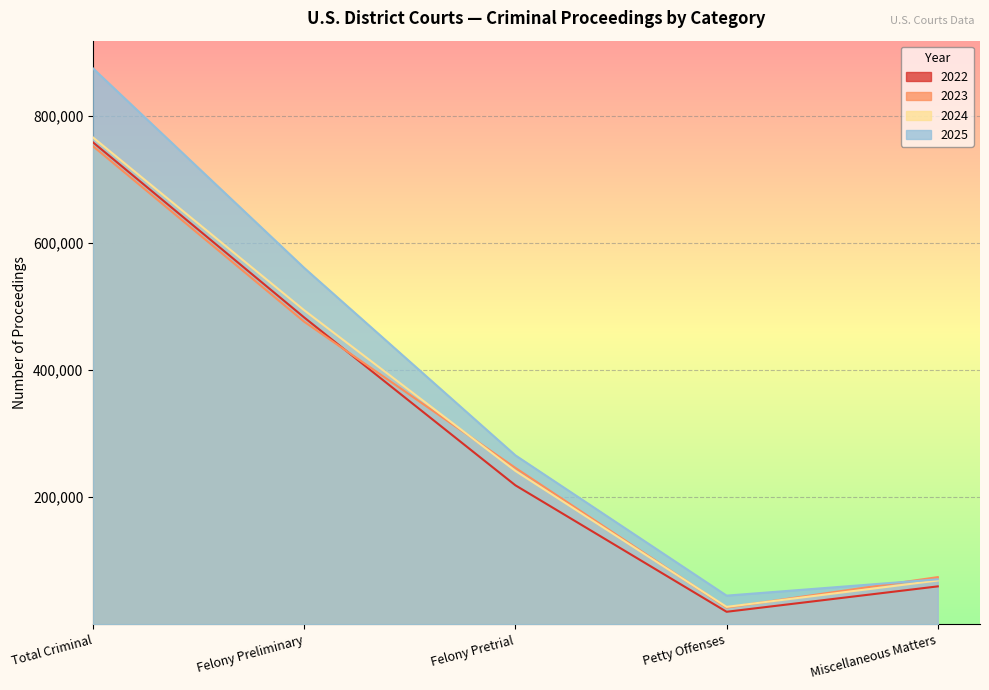

True or false: 2025 has more than 0 points higher than both neighbors.

False